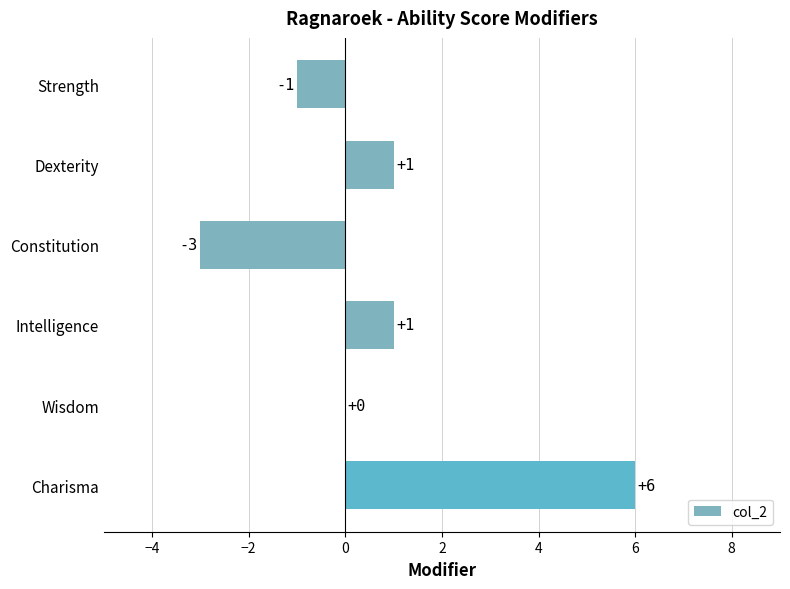

What is the change in value from Constitution to Charisma?

+9